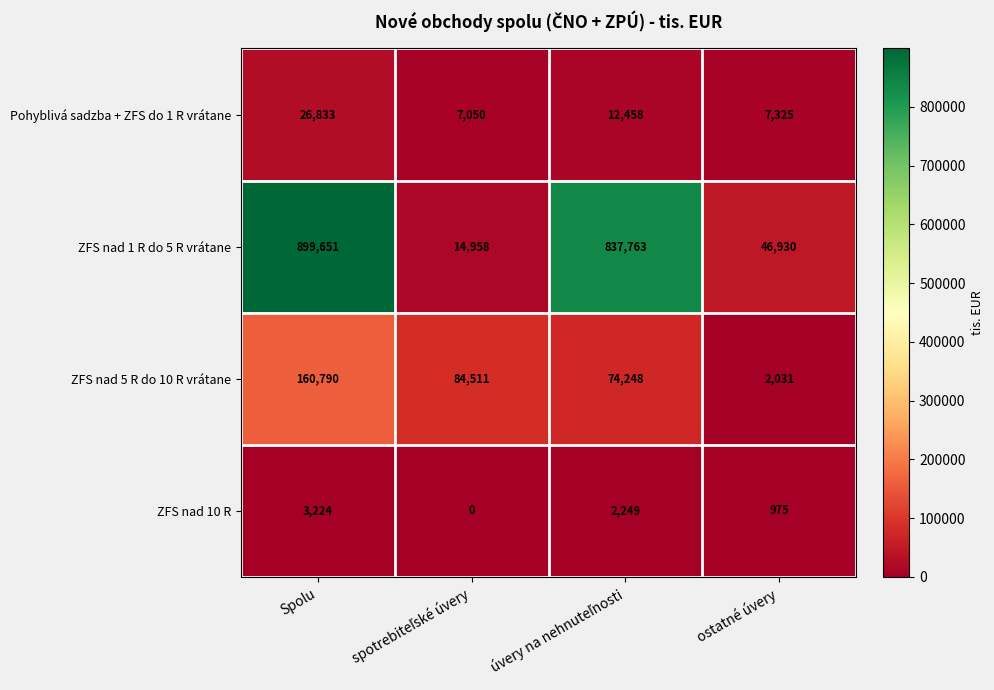

What is the difference between the maximum and minimum values in the ZFS nad 5 R do 10 R vrátane series?

158759